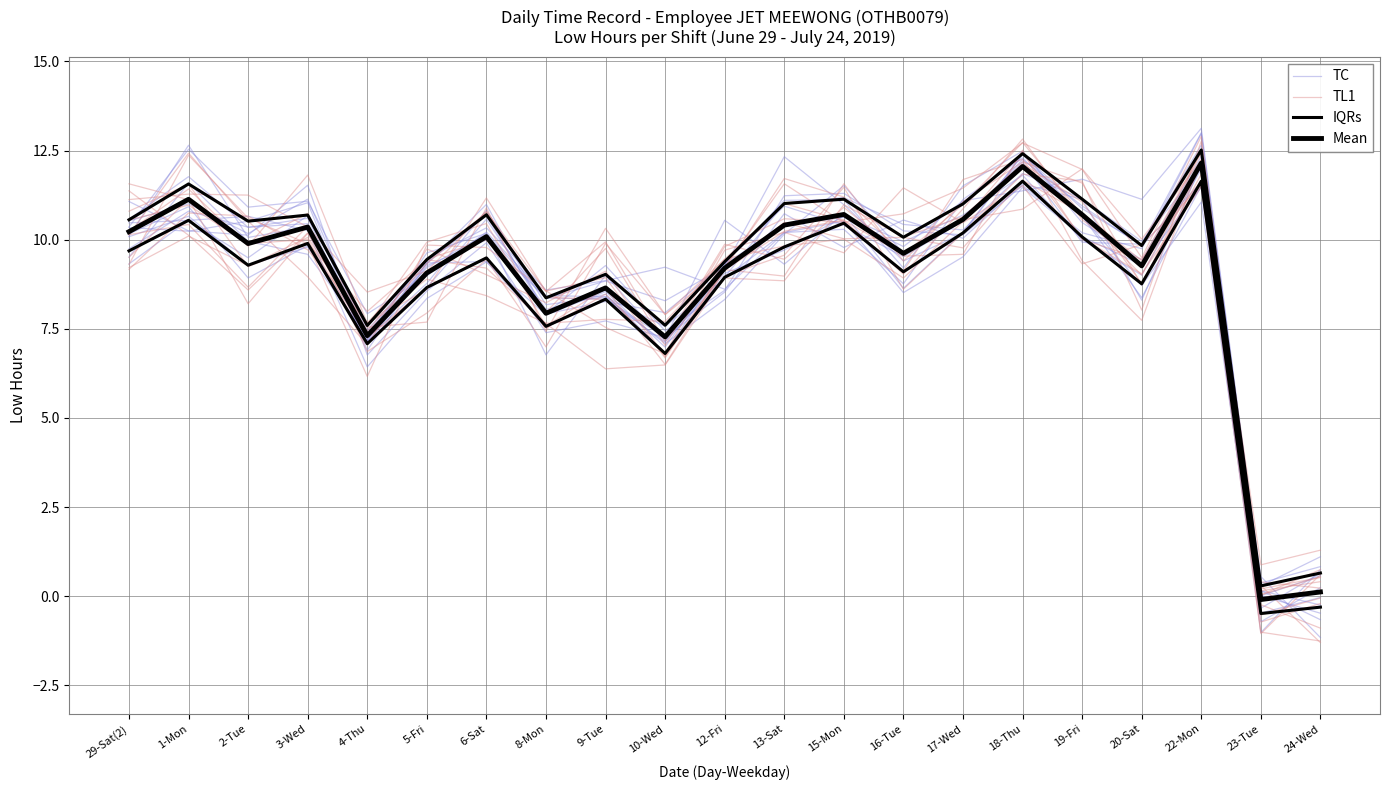

How many values in the TC series exceed 9?

12